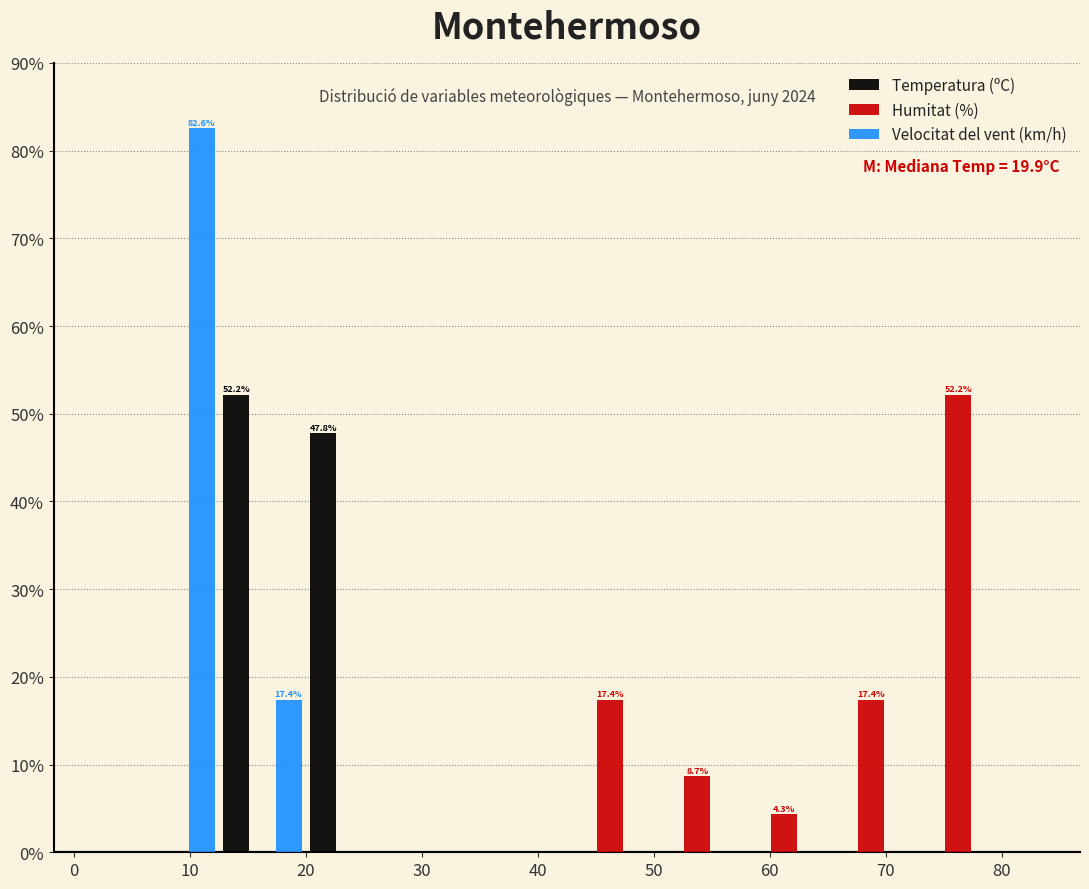

In the Humitat (%) series, which range on the x-axis has the tallest bar?

72.5 to 80.0